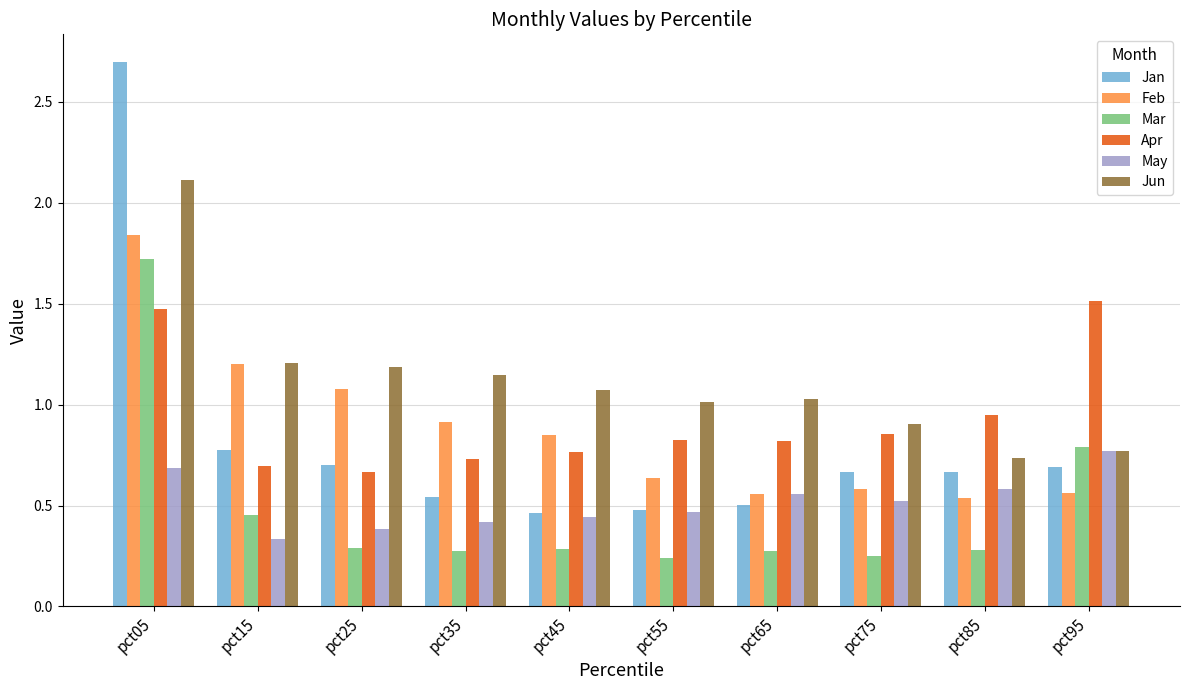

At how many categories does at least one series exceed 2?

1